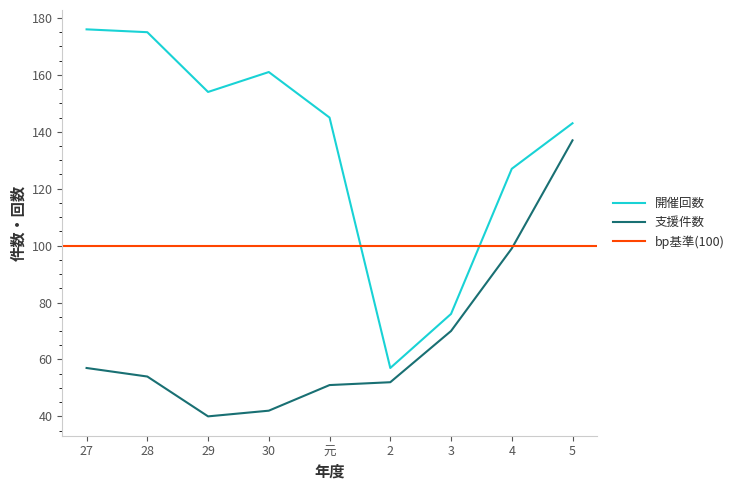

What is the smallest value displayed?

40